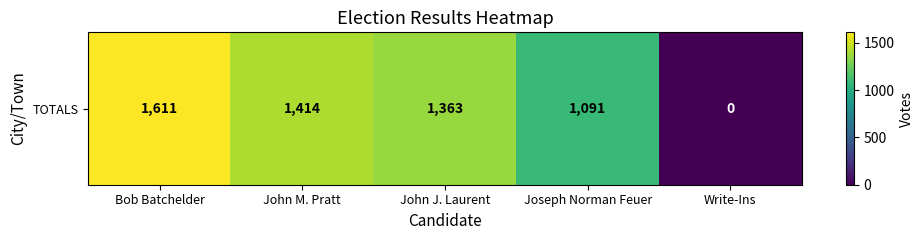

What is the change in value from John M. Pratt to John J. Laurent?

-51